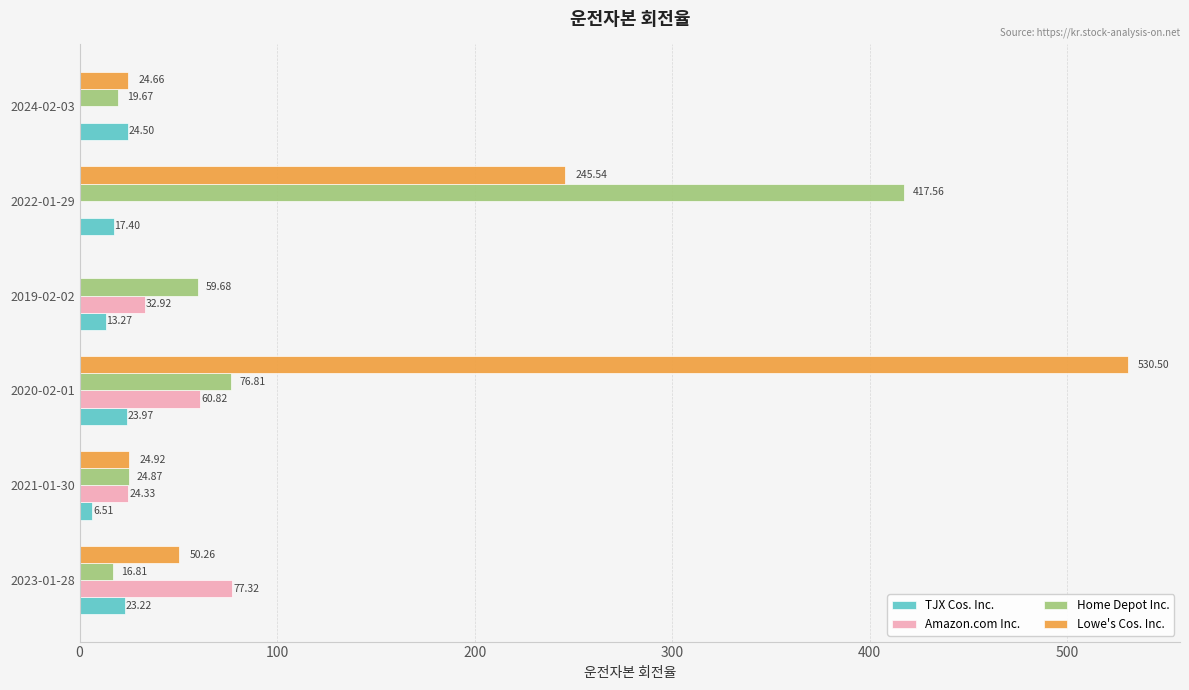

Which series has the largest range (max minus min)?

Lowe's Cos. Inc.